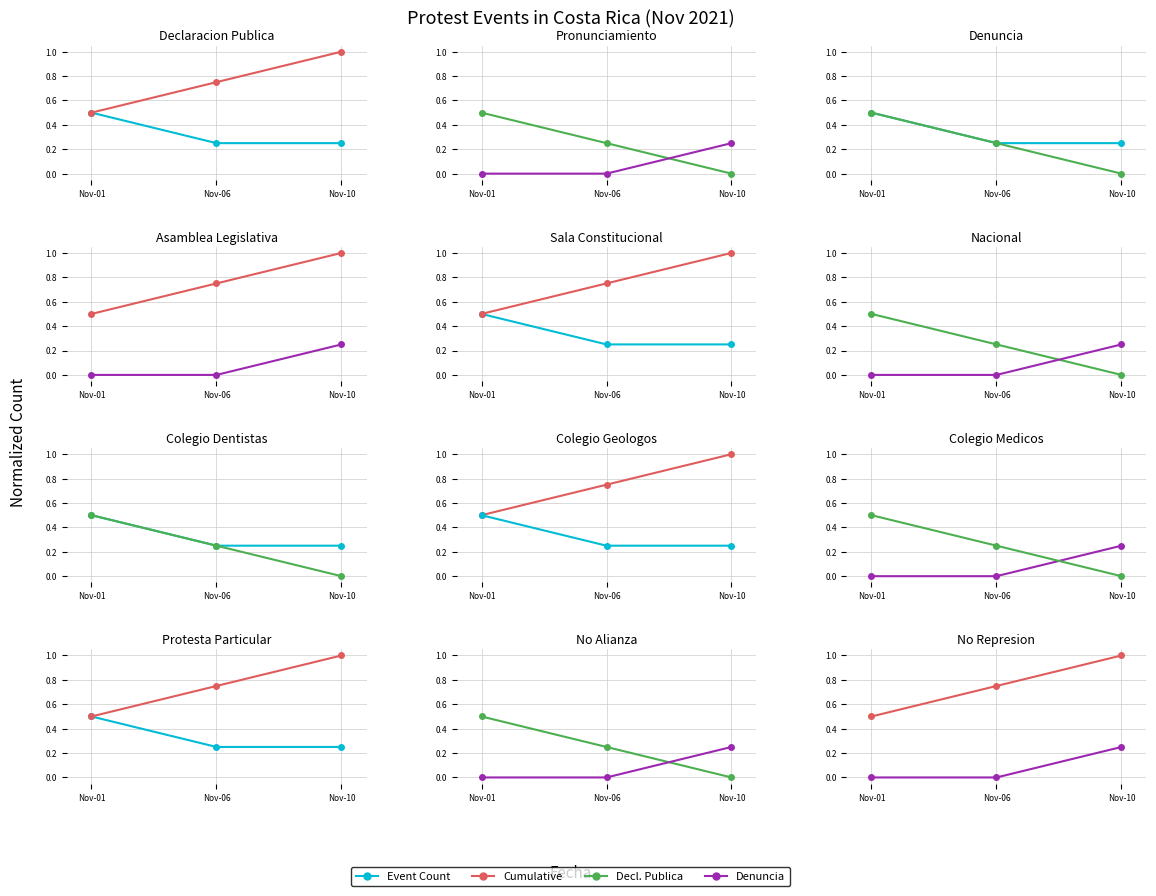

What is the value of the Event Count point at the 2nd from the left?

0.2